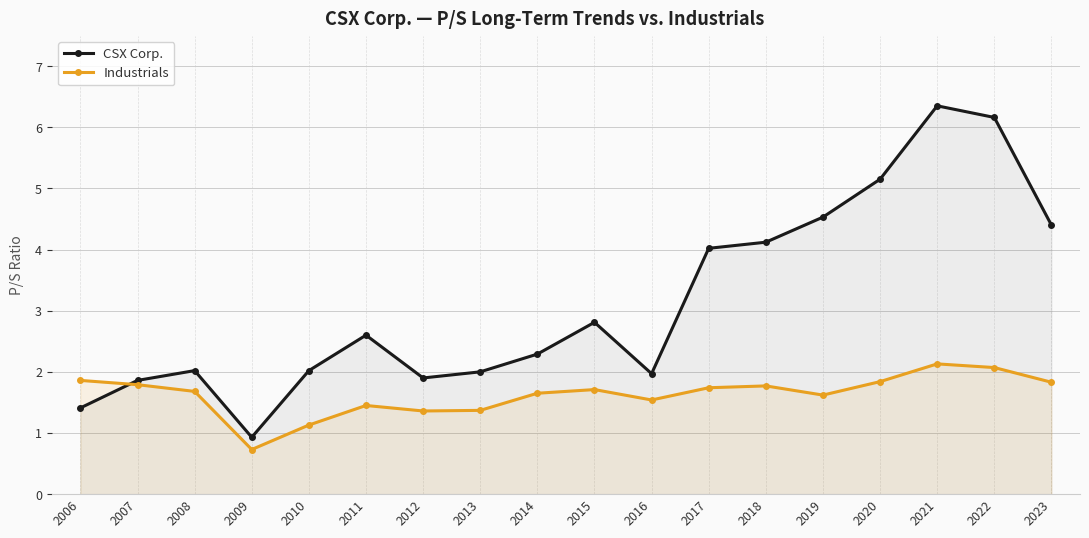

What is the sum of the Industrials values at 2010 and 2023?

3.0